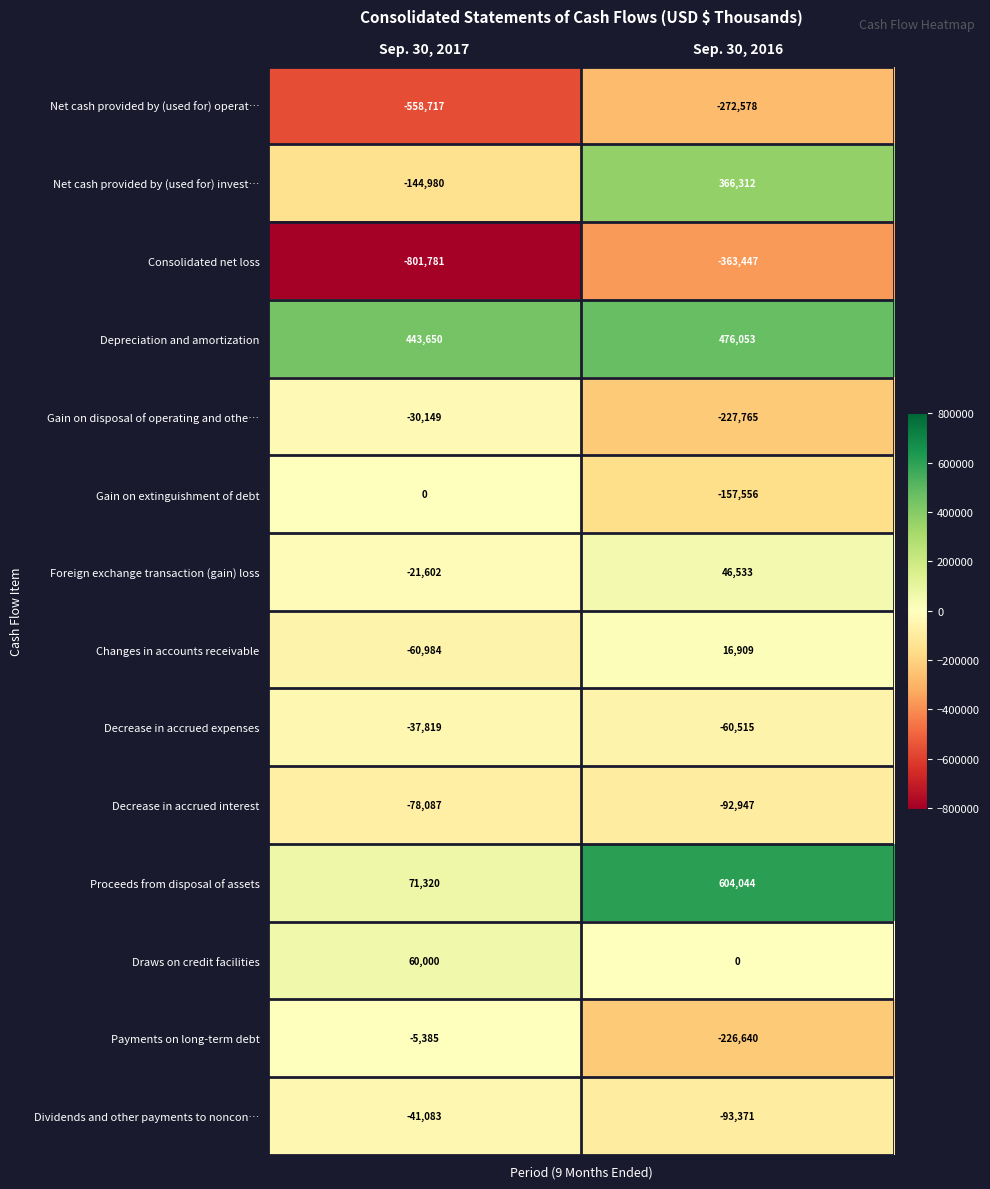

What is the difference between the maximum and minimum values in the Changes in accounts receivable series?

77893